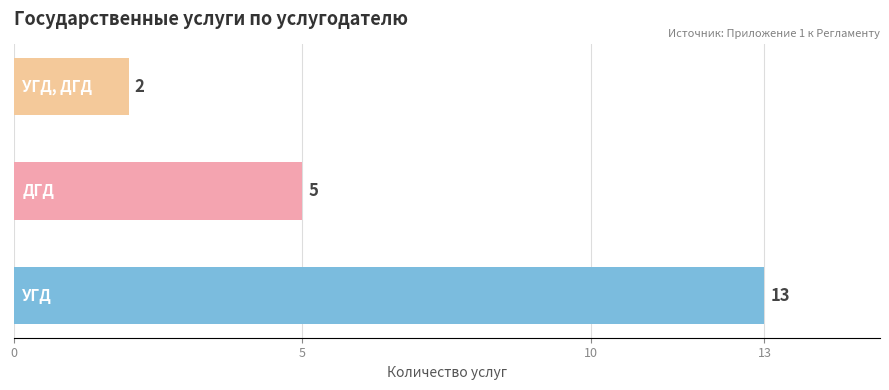

Reading top to bottom, transcribe all the data shown in this chart.

2	5	13